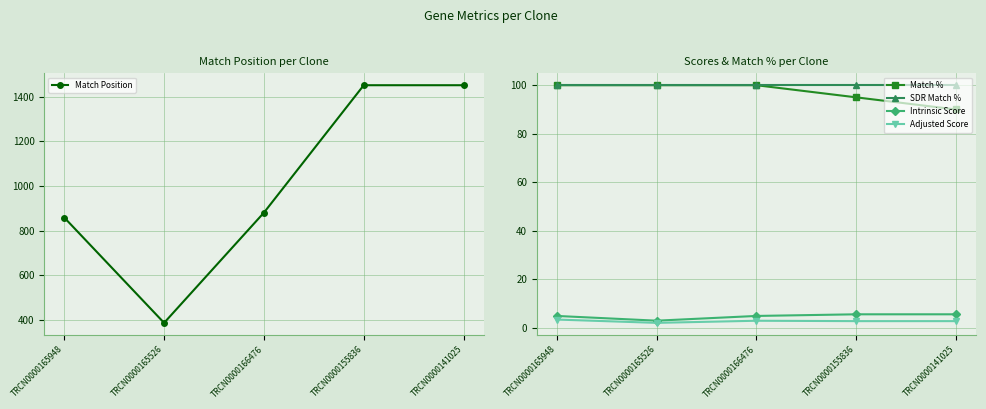

Is the value of Match Position at TRCN0000165948 greater than the value of Intrinsic Score at TRCN0000165526?

Yes